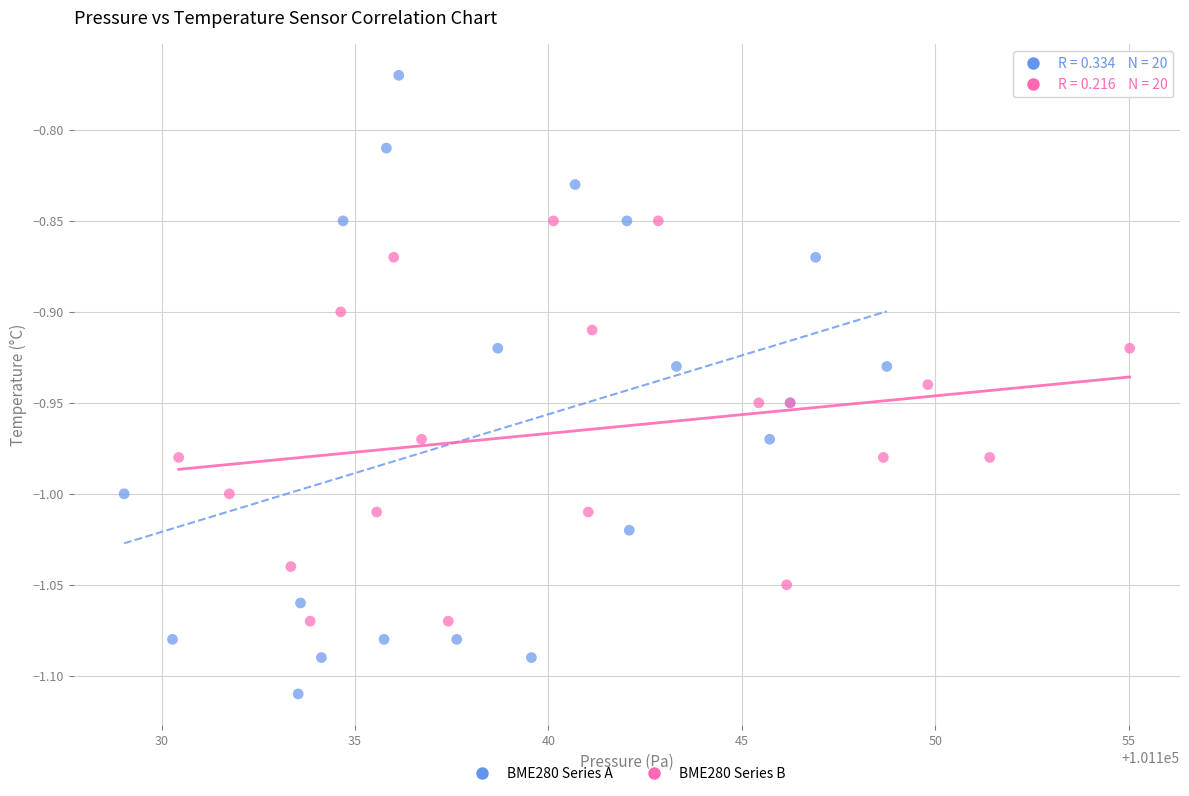

What are all the series names shown in the legend?

BME280 Series A, BME280 Series B